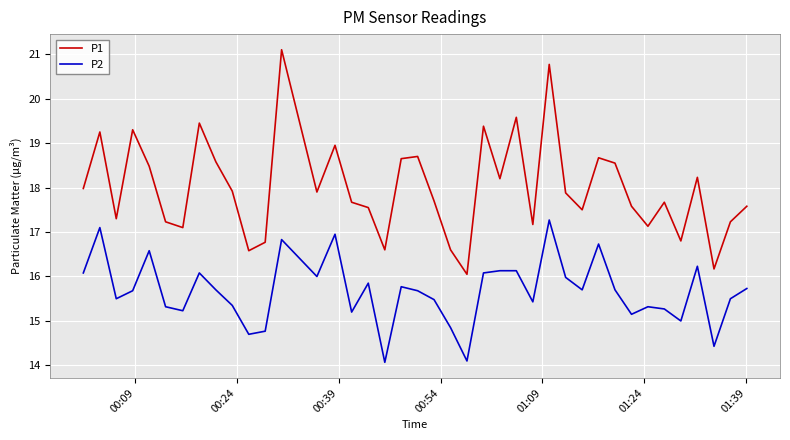

Which series has the largest total across all categories?

P1